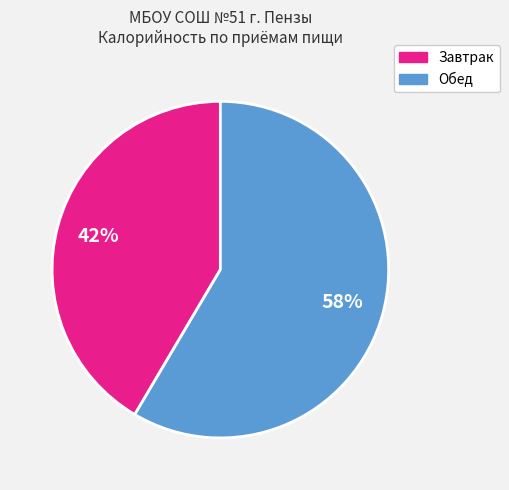

Is there a majority slice in this chart?

Yes